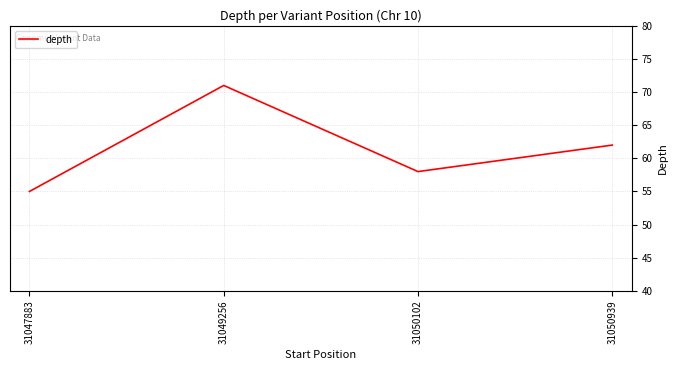

True or false: the data shows 58 at 31050102.

True